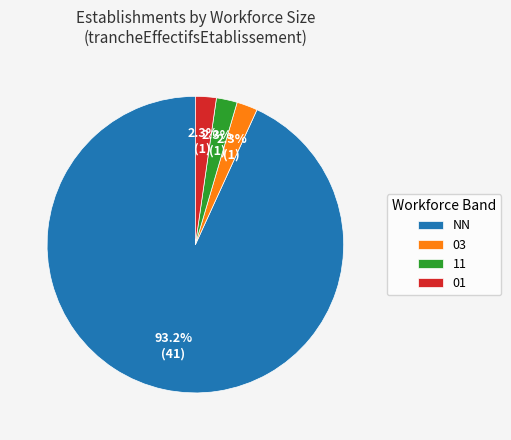

How much of the chart is everything except 03?

97.7%